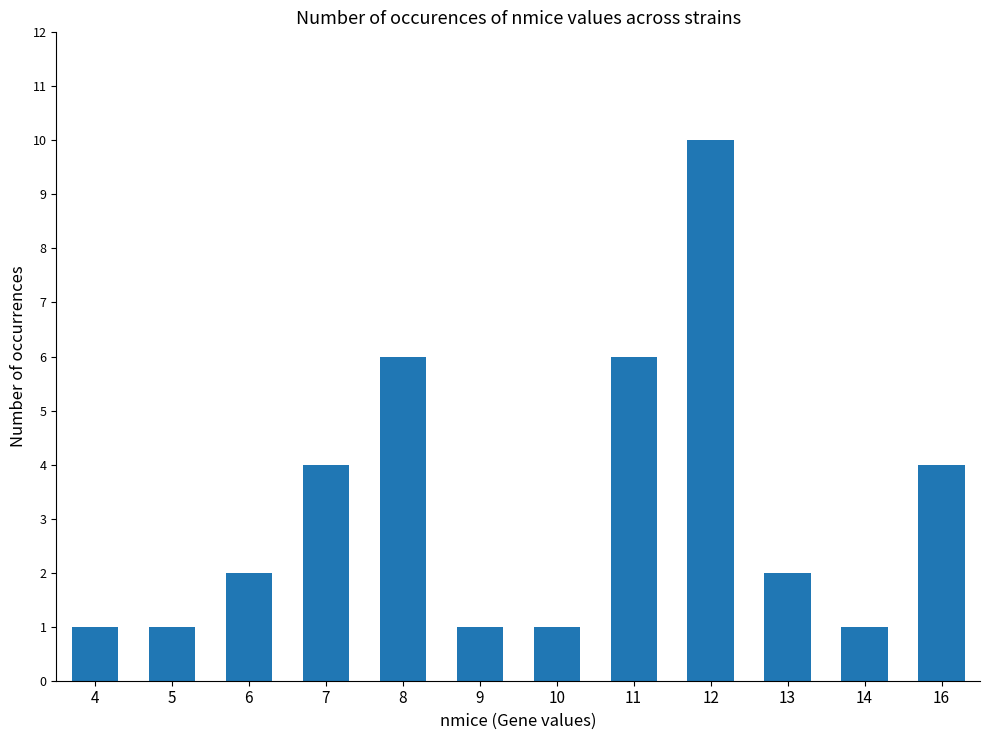

What is the approximate value at 11?

6